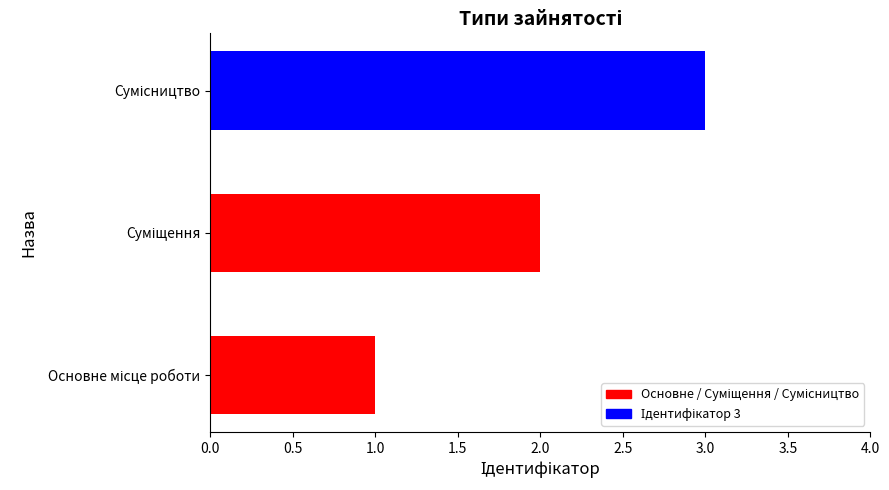

How many bars are there in total?

3